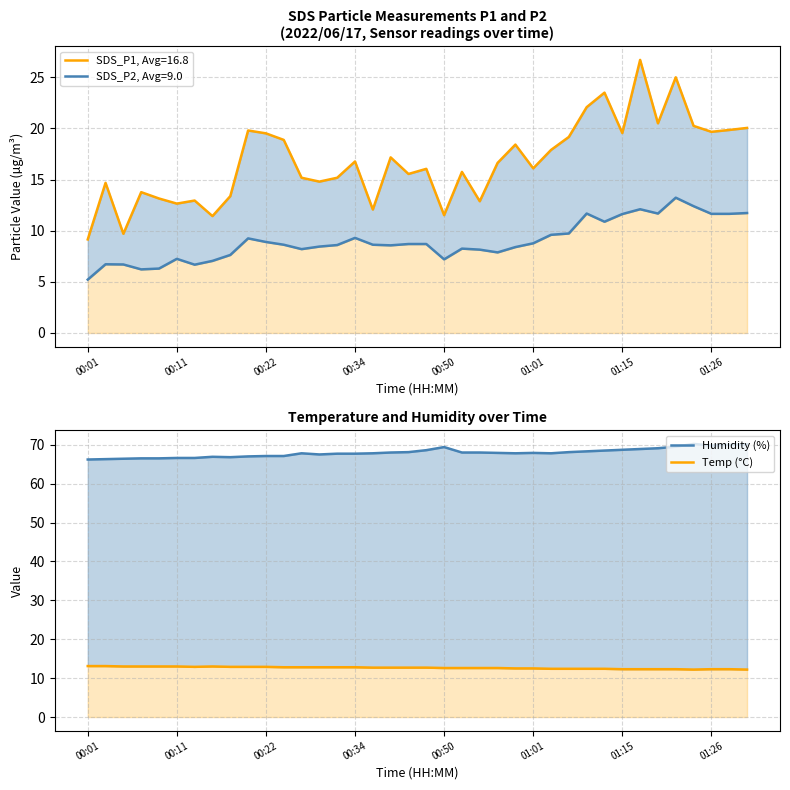

The value of Humidity (%) at 01:01 is 111.8. True or false?

False